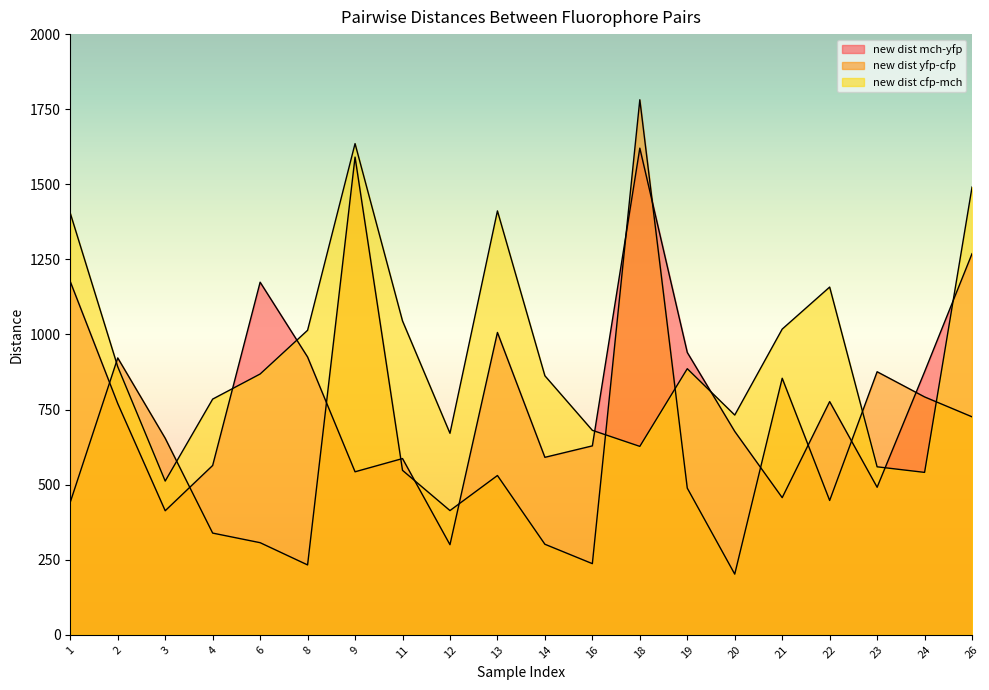

What is the difference between the second highest and minimum values in the new dist mch-yfp series?

969.0